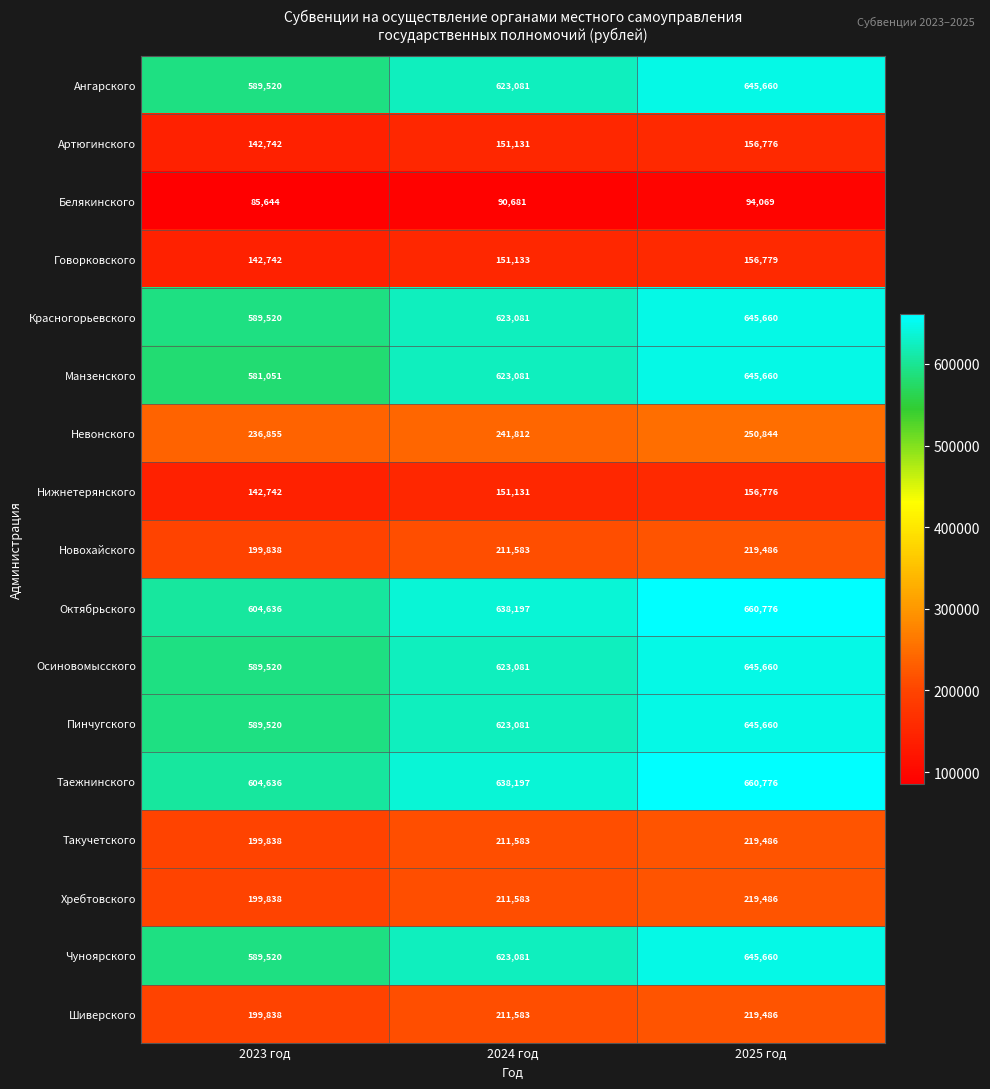

What is the average value of the Говорковского series?

150218